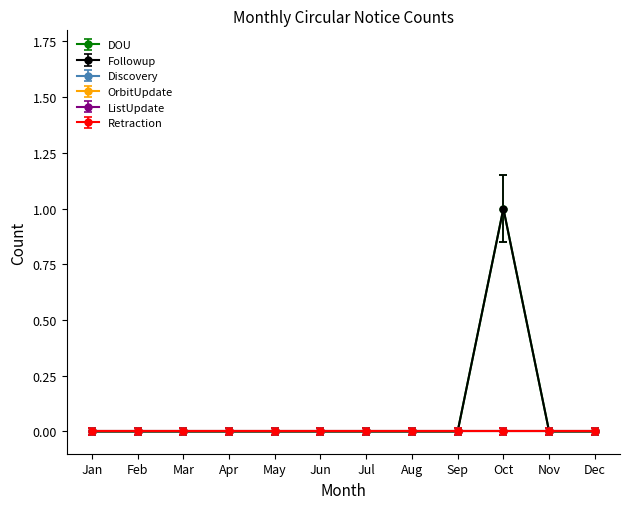

Which series has the widest spread of values?

DOU